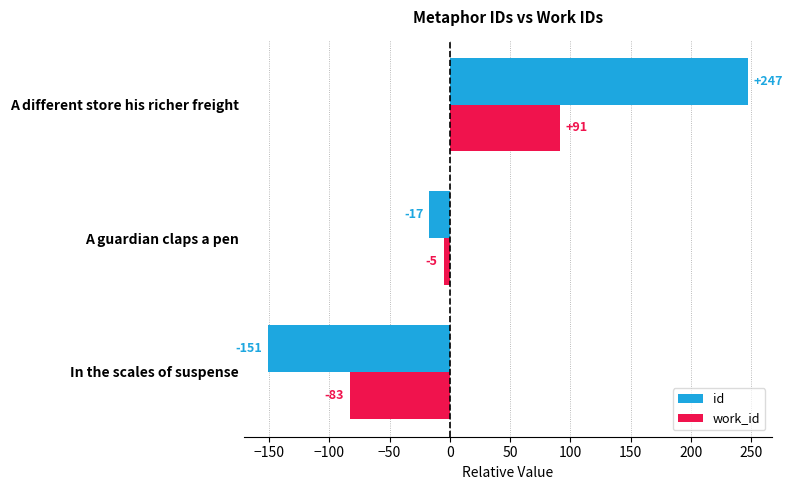

Which series has the largest range (max minus min)?

id